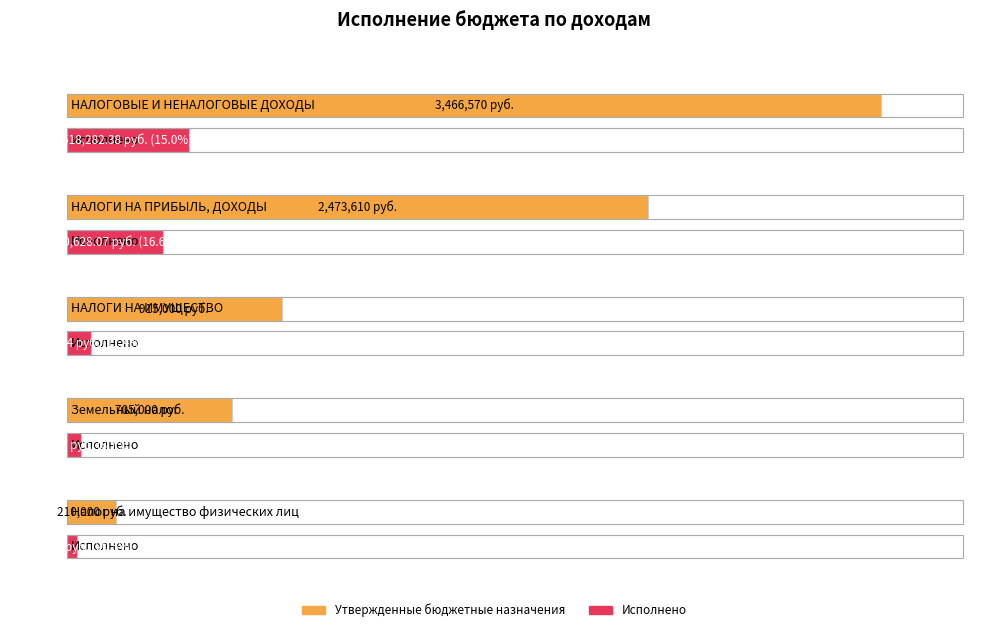

Between НАЛОГИ НА ПРИБЫЛЬ, ДОХОДЫ and Земельный налог, which is larger?

НАЛОГИ НА ПРИБЫЛЬ, ДОХОДЫ